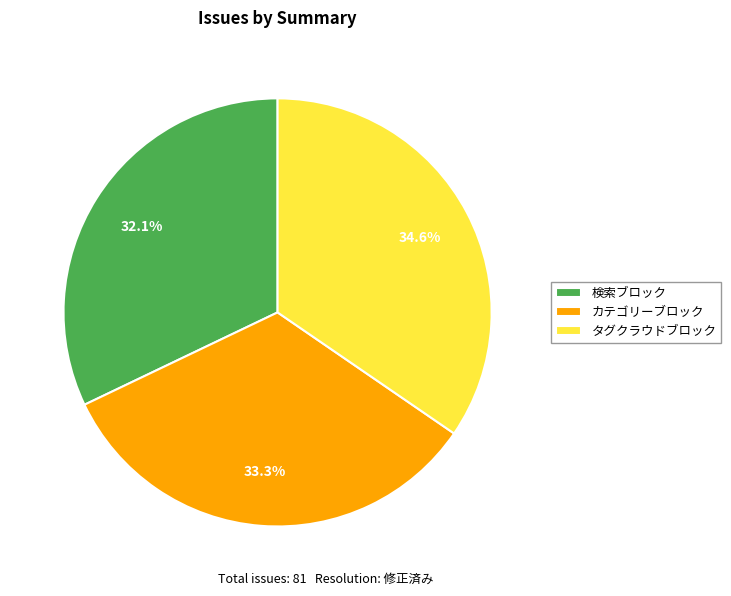

Is there any slice that represents more than half of the pie?

No